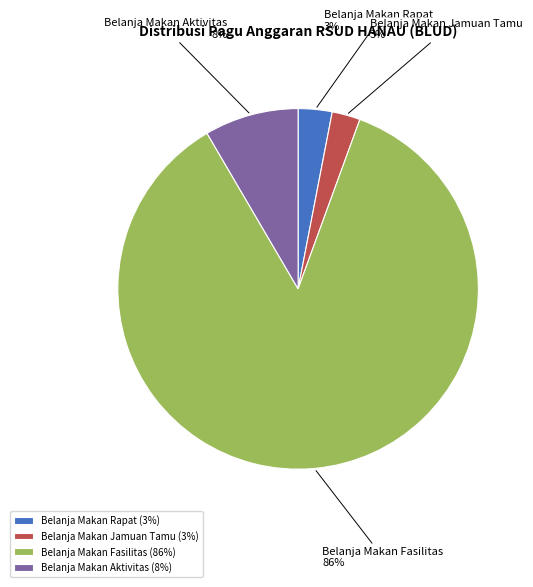

What is the largest slice in the pie chart?

Belanja Makan Fasilitas (86%)